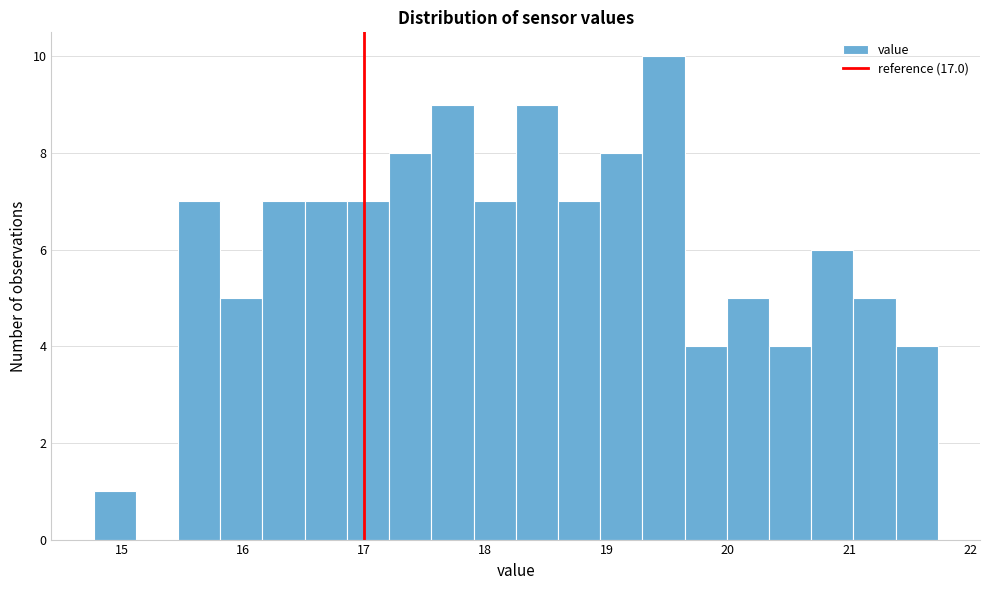

Read against the x-axis, roughly where is the centre of the tallest bar?

19.5